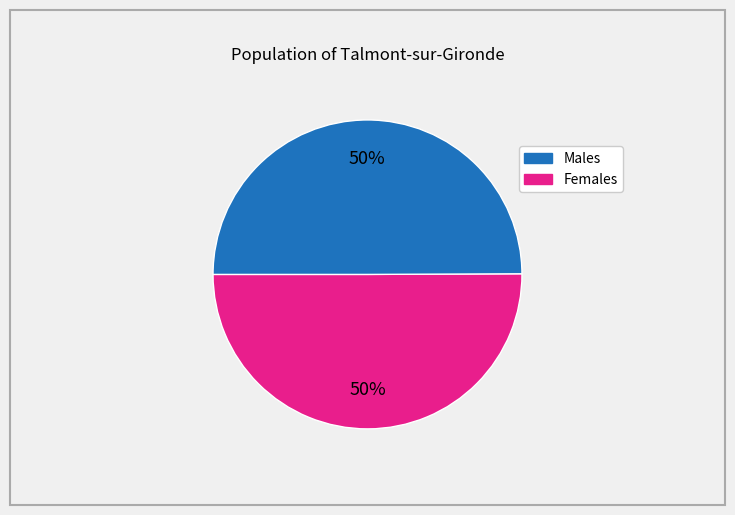

To the nearest percent, what is the average slice percentage?

50%